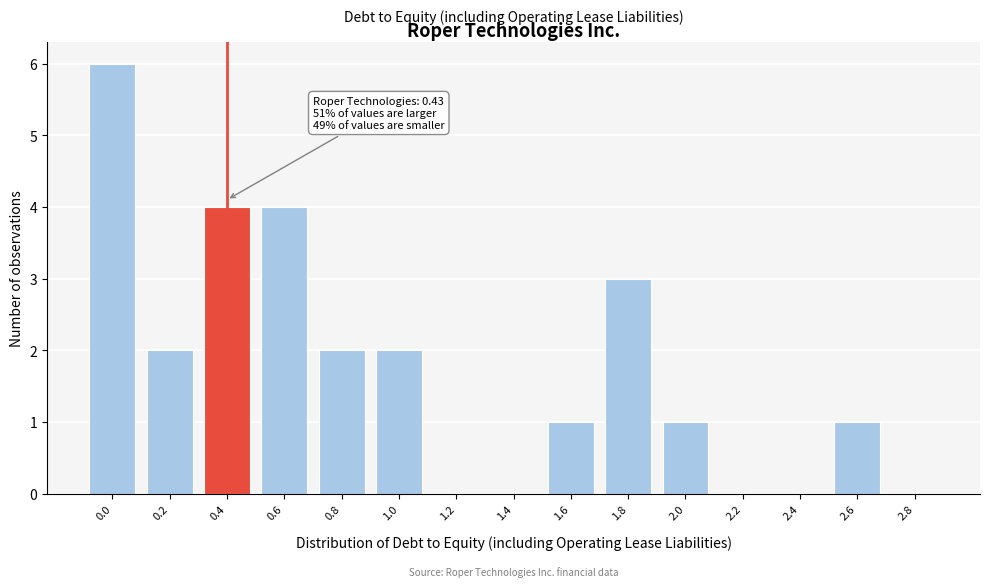

Reading left to right, extract all data points from this chart.

0.0=6	0.2=2	0.4=4	0.6=4	0.8=2	1.0=2	1.2=0	1.4=0	1.6=1	1.8=3	2.0=1	2.2=0	2.4=0	2.6=1	2.8=0